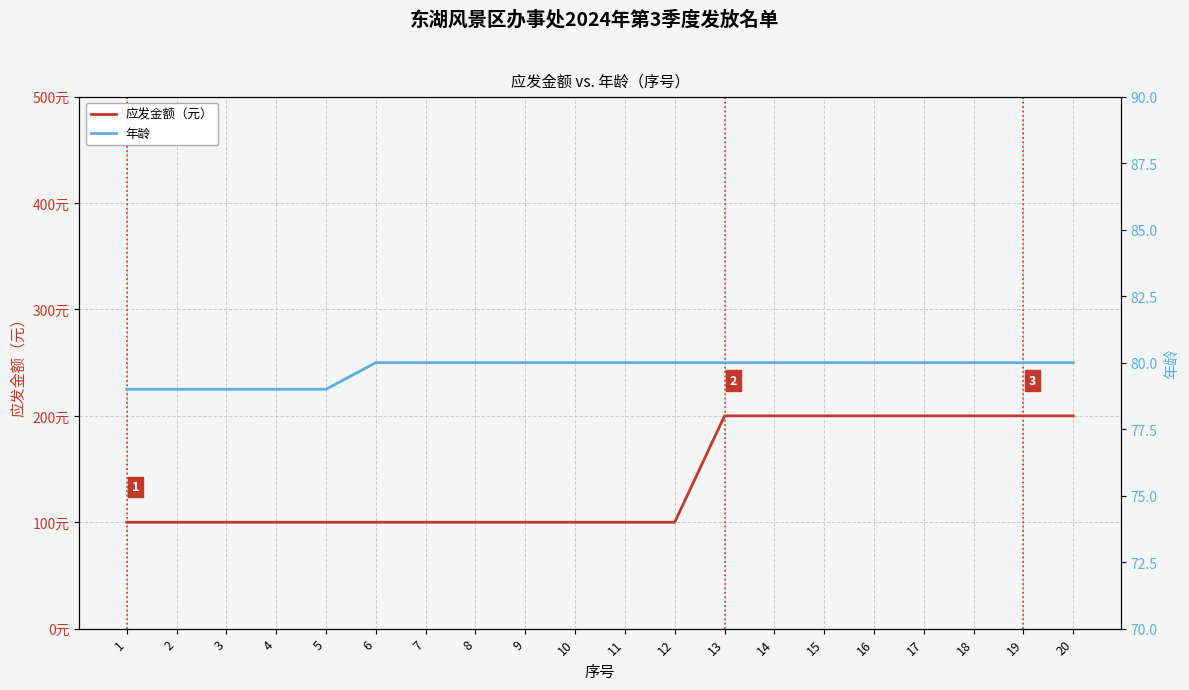

What is the sum of all 应发金额（元） values?

2800